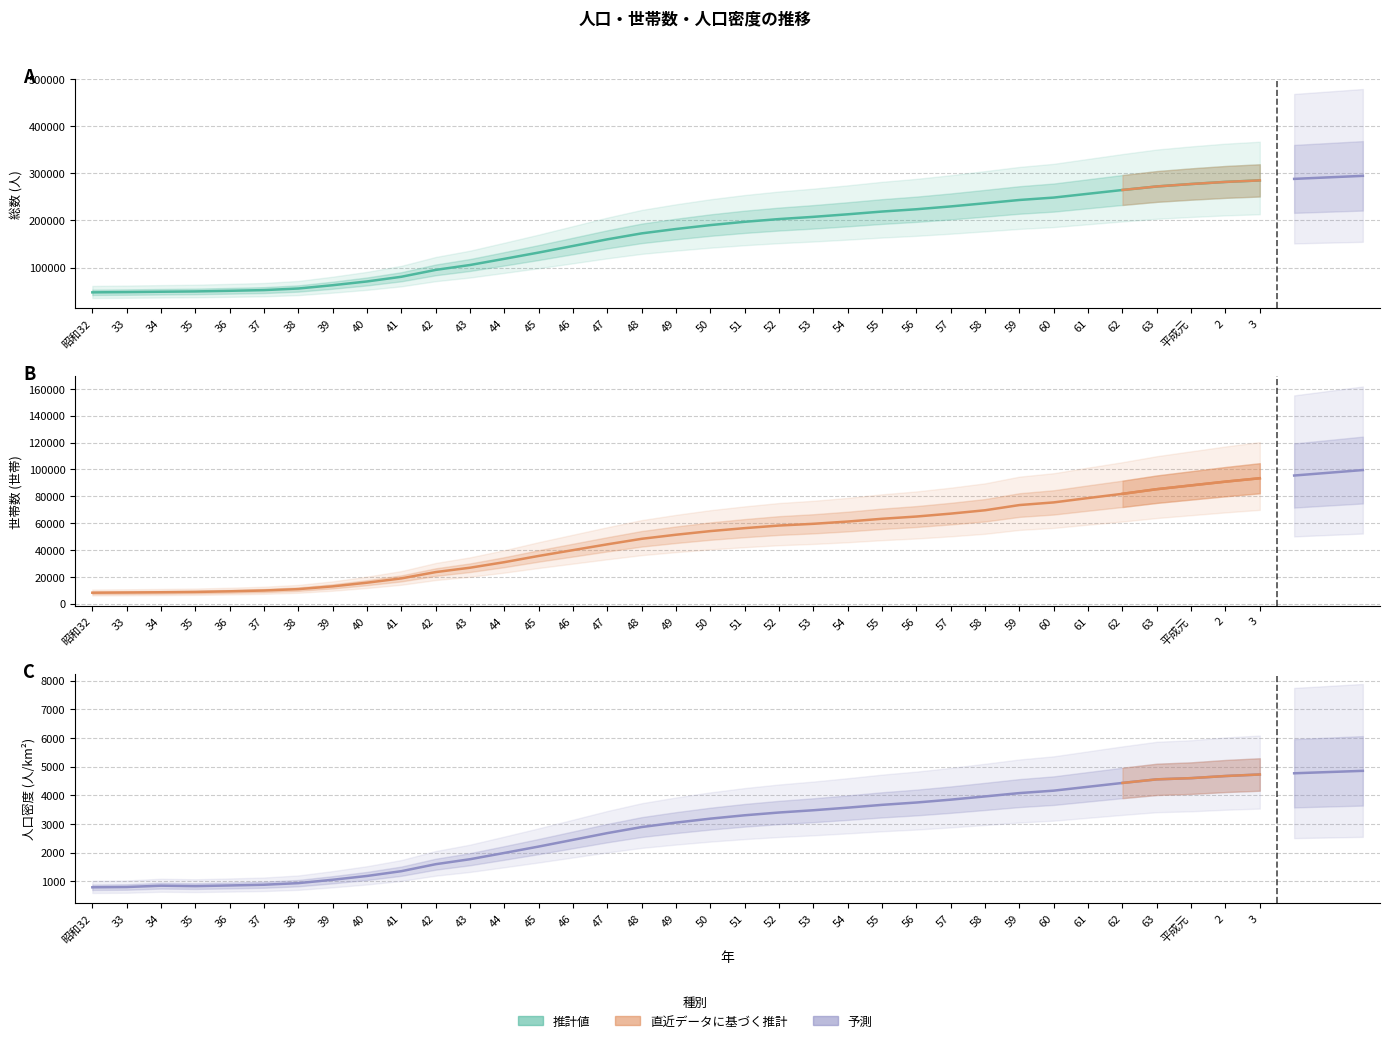

What is the difference between the maximum and second lowest values in the 人口密度 series?

3927.3